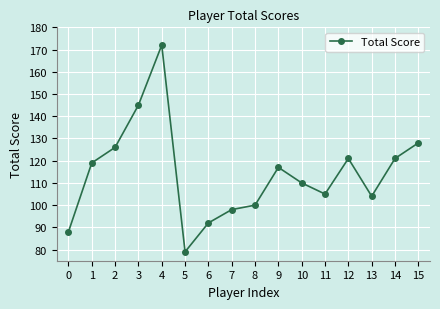

What is the change in value from 4 to 5?

-93